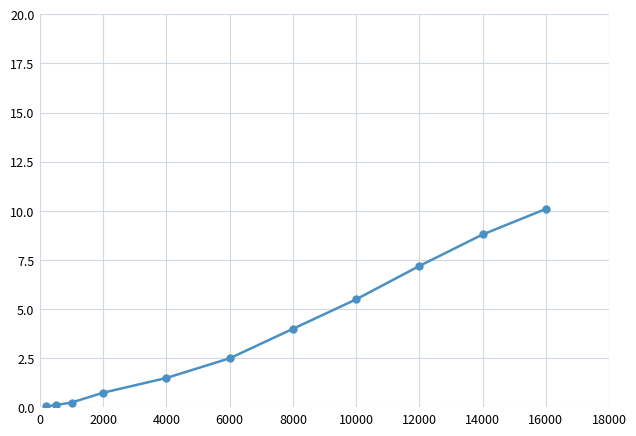

What is the smallest value displayed?

0.1